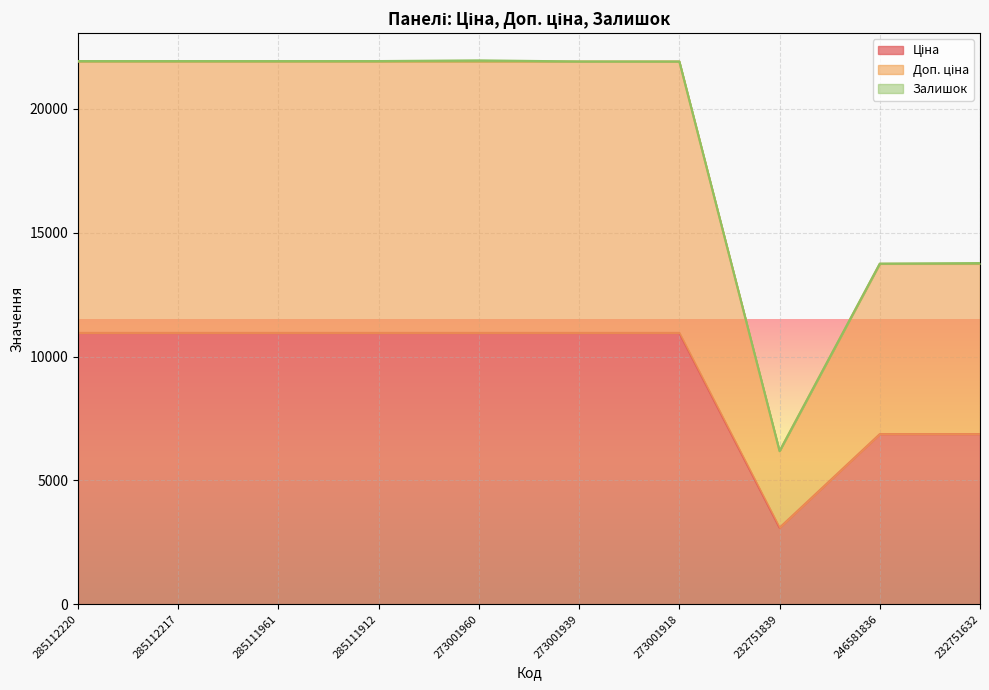

What is the maximum value shown in the chart?

21903.9